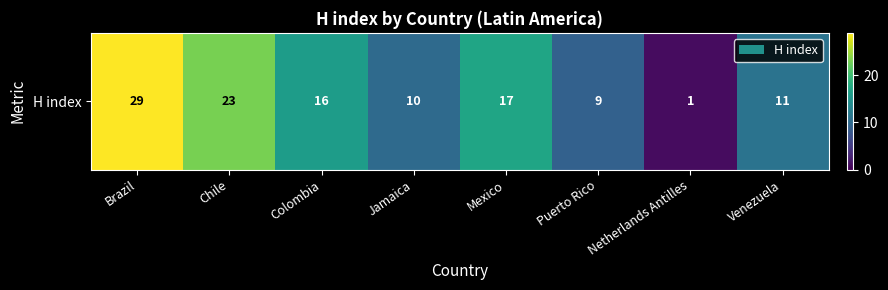

Rank the categories by value from lowest to highest.

Netherlands Antilles, Puerto Rico, Jamaica, Venezuela, Colombia, Mexico, Chile, Brazil